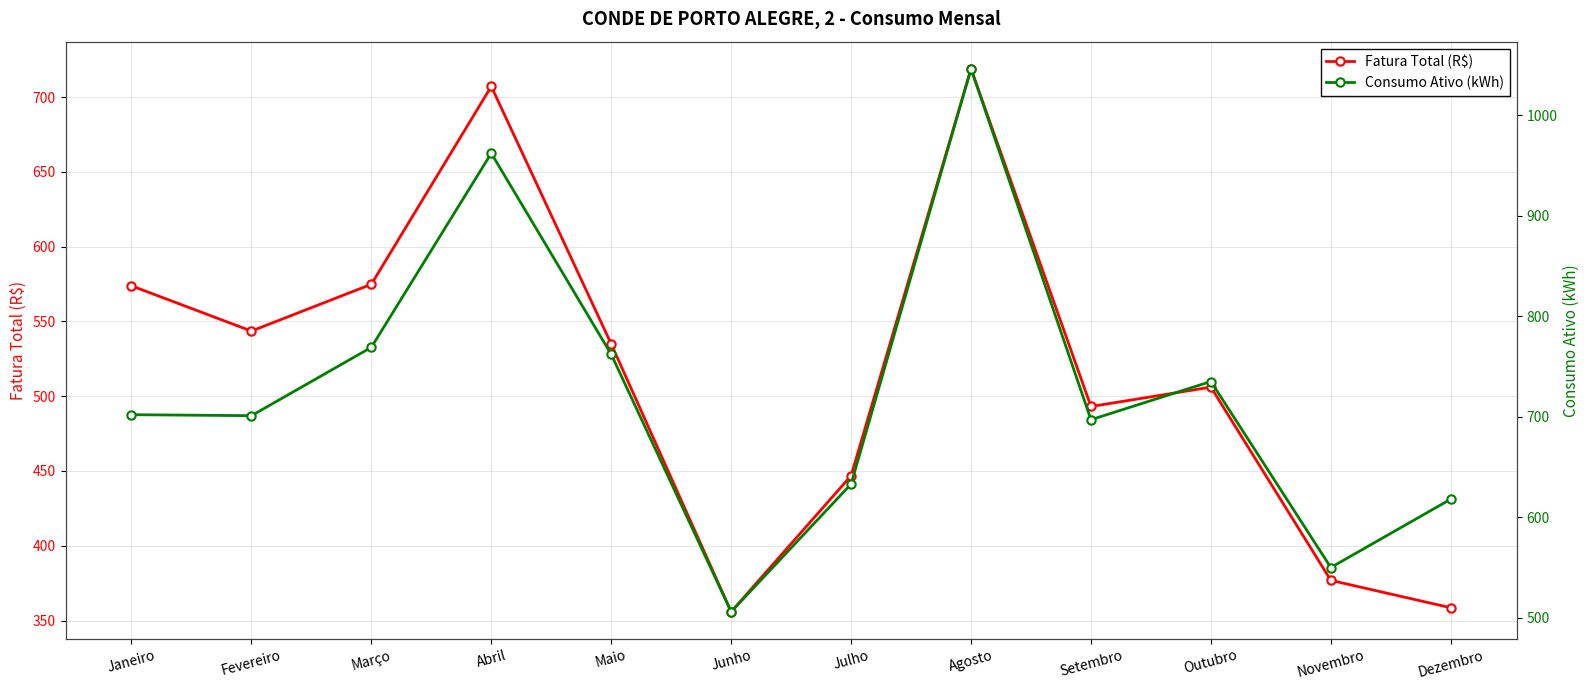

How many values in the Fatura Total (R$) series are below 534?

6